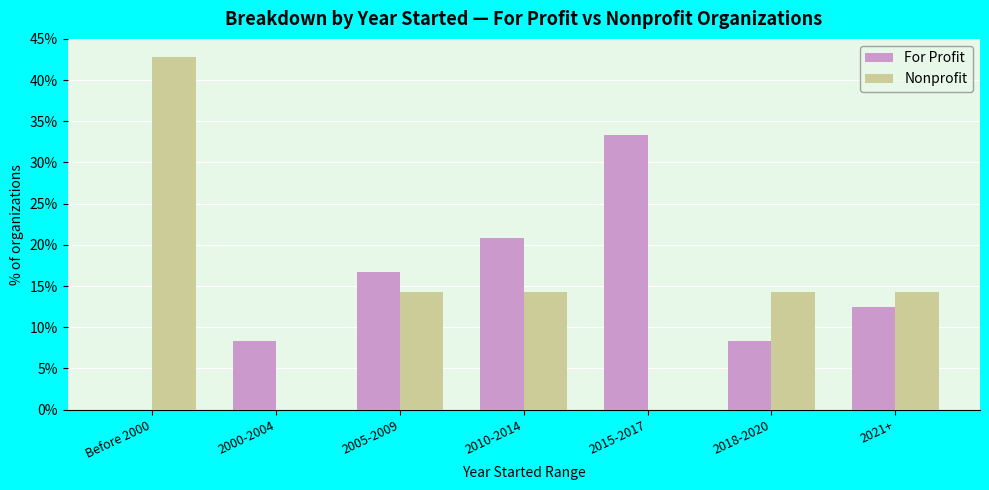

What is the total value across all series at Before 2000?

42.9